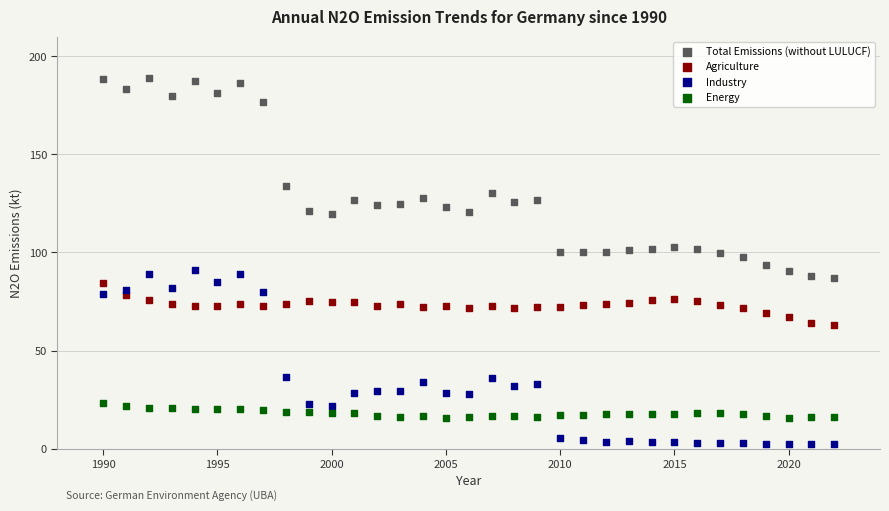

Across all data points, what is the range of X values (max minus min)?

32.0